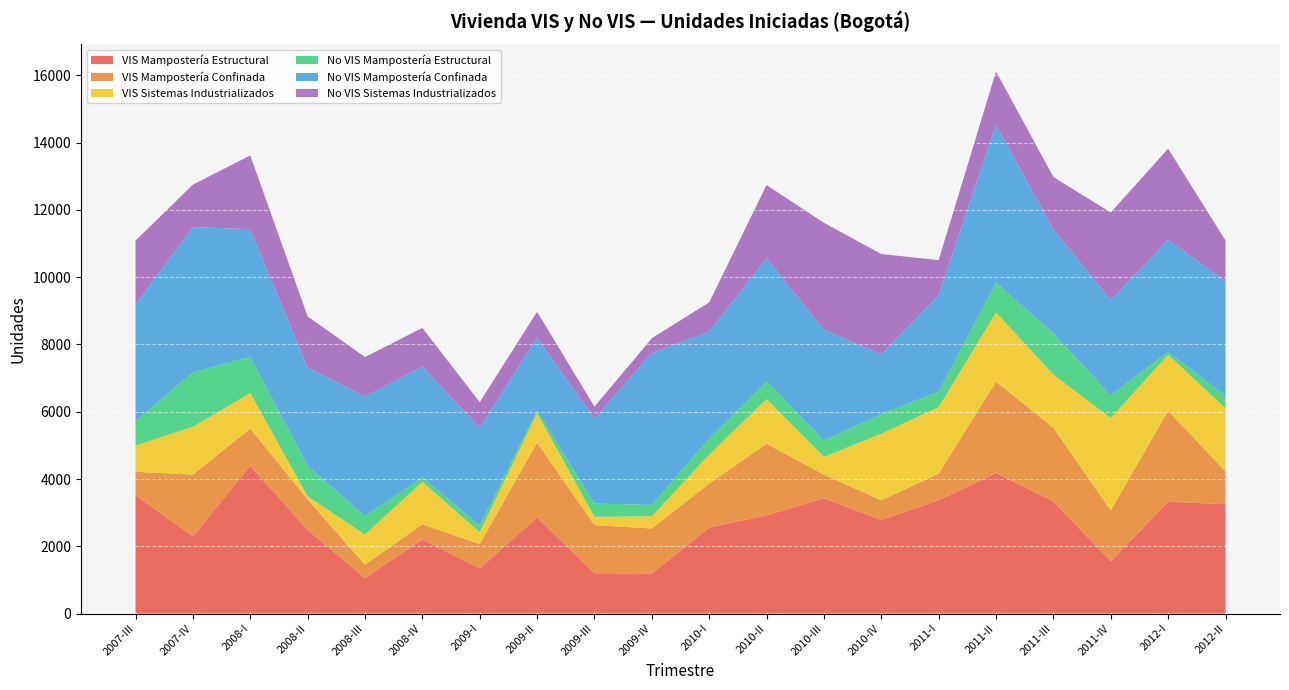

Reading left to right, transcribe all the data shown in this chart.

VIS Mampostería Estructural: 2007-III=3514	2007-IV=2293	2008-I=4393	2008-II=2488	2008-III=1056	2008-IV=2198	2009-I=1342	2009-II=2855	2009-III=1199	2009-IV=1191	2010-I=2555	2010-II=2920	2010-III=3423	2010-IV=2782	2011-I=3369	2011-II=4175	2011-III=3335	2011-IV=1553	2012-I=3323	2012-II=3251
VIS Mampostería Confinada: 2007-III=703	2007-IV=1838	2008-I=1105	2008-II=904	2008-III=395	2008-IV=457	2009-I=721	2009-II=2226	2009-III=1430	2009-IV=1337	2010-I=1310	2010-II=2128	2010-III=707	2010-IV=583	2011-I=791	2011-II=2722	2011-III=2187	2011-IV=1513	2012-I=2705	2012-II=973
VIS Sistemas Industrializados: 2007-III=778	2007-IV=1420	2008-I=1057	2008-II=96	2008-III=898	2008-IV=1260	2009-I=355	2009-II=879	2009-III=248	2009-IV=361	2010-I=858	2010-II=1329	2010-III=528	2010-IV=1982	2011-I=1976	2011-II=2054	2011-III=1582	2011-IV=2748	2012-I=1668	2012-II=1878
No VIS Mampostería Estructural: 2007-III=729	2007-IV=1623	2008-I=1076	2008-II=905	2008-III=550	2008-IV=135	2009-I=196	2009-II=81	2009-III=393	2009-IV=341	2010-I=486	2010-II=522	2010-III=489	2010-IV=580	2011-I=465	2011-II=889	2011-III=1228	2011-IV=674	2012-I=83	2012-II=371
No VIS Mampostería Confinada: 2007-III=3458	2007-IV=4317	2008-I=3798	2008-II=2920	2008-III=3550	2008-IV=3291	2009-I=2912	2009-II=2156	2009-III=2524	2009-IV=4511	2010-I=3169	2010-II=3665	2010-III=3289	2010-IV=1783	2011-I=2860	2011-II=4694	2011-III=3085	2011-IV=2830	2012-I=3329	2012-II=3414
No VIS Sistemas Industrializados: 2007-III=1908	2007-IV=1263	2008-I=2193	2008-II=1522	2008-III=1178	2008-IV=1152	2009-I=758	2009-II=776	2009-III=358	2009-IV=445	2010-I=874	2010-II=2179	2010-III=3182	2010-IV=2980	2011-I=1048	2011-II=1585	2011-III=1562	2011-IV=2609	2012-I=2714	2012-II=1204